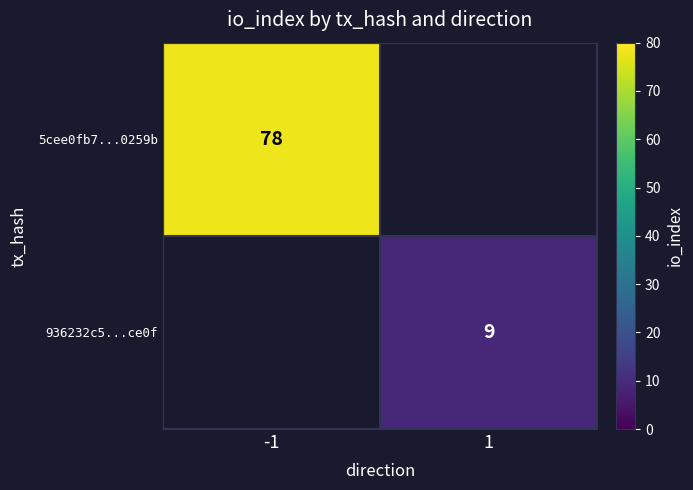

What is the greatest value displayed?

78.0